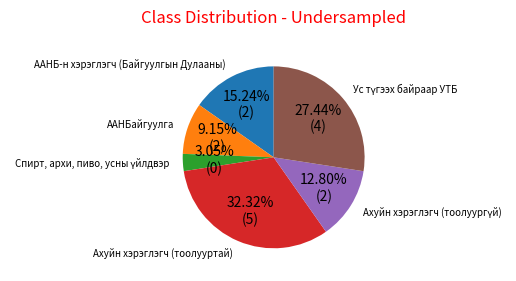

Is there a majority slice in this chart?

No